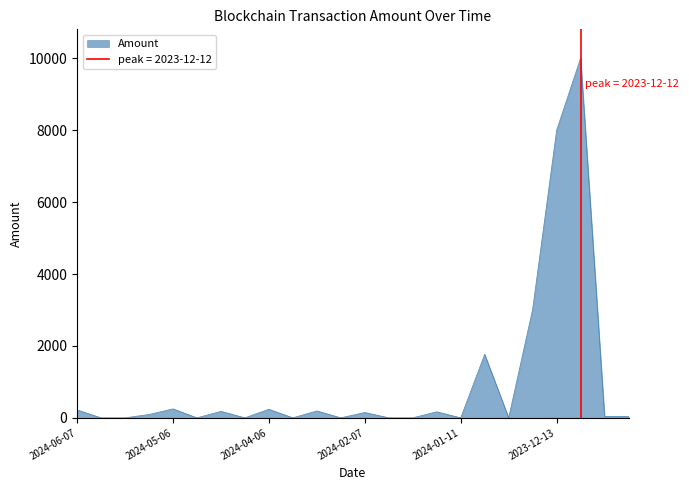

Does the chart have visible grid lines?

No